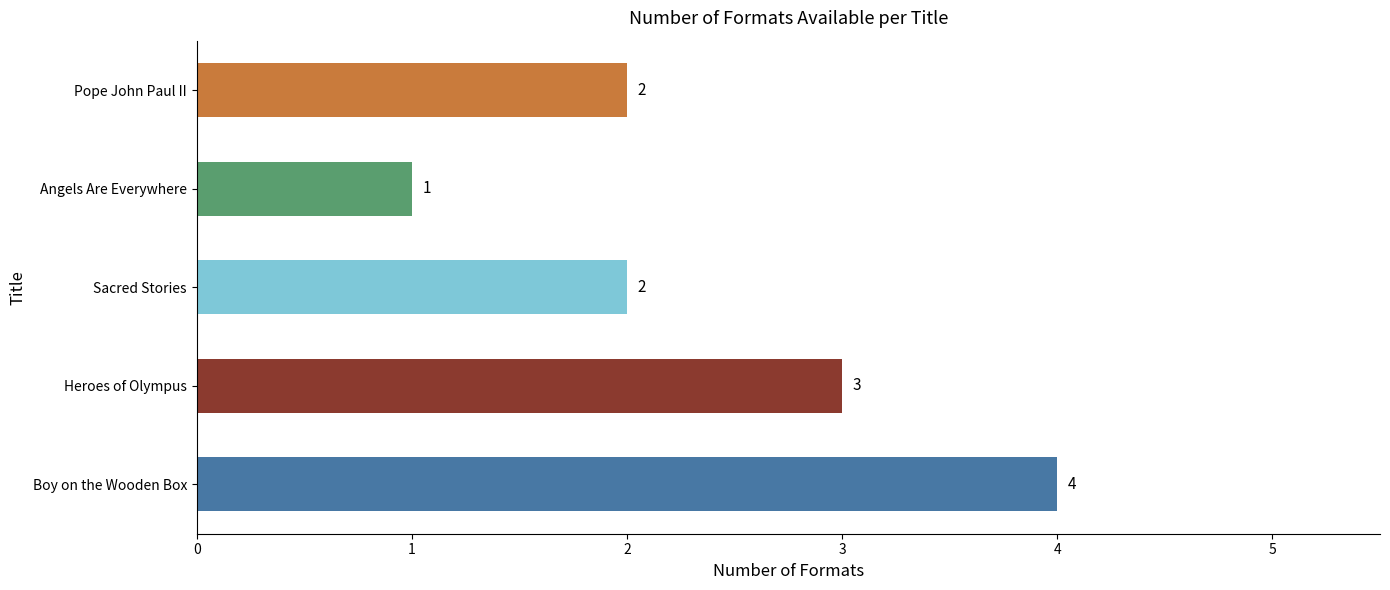

What is the sum of all values?

12